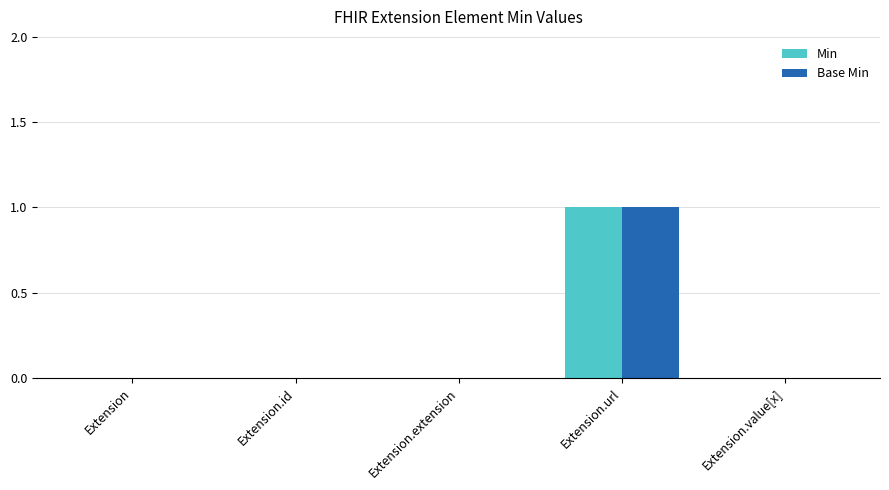

Reading right to left, list all the values displayed in this chart.

Min: Extension.value[x]=0	Extension.url=1	Extension.extension=0	Extension.id=0	Extension=0
Base Min: Extension.value[x]=0	Extension.url=1	Extension.extension=0	Extension.id=0	Extension=0